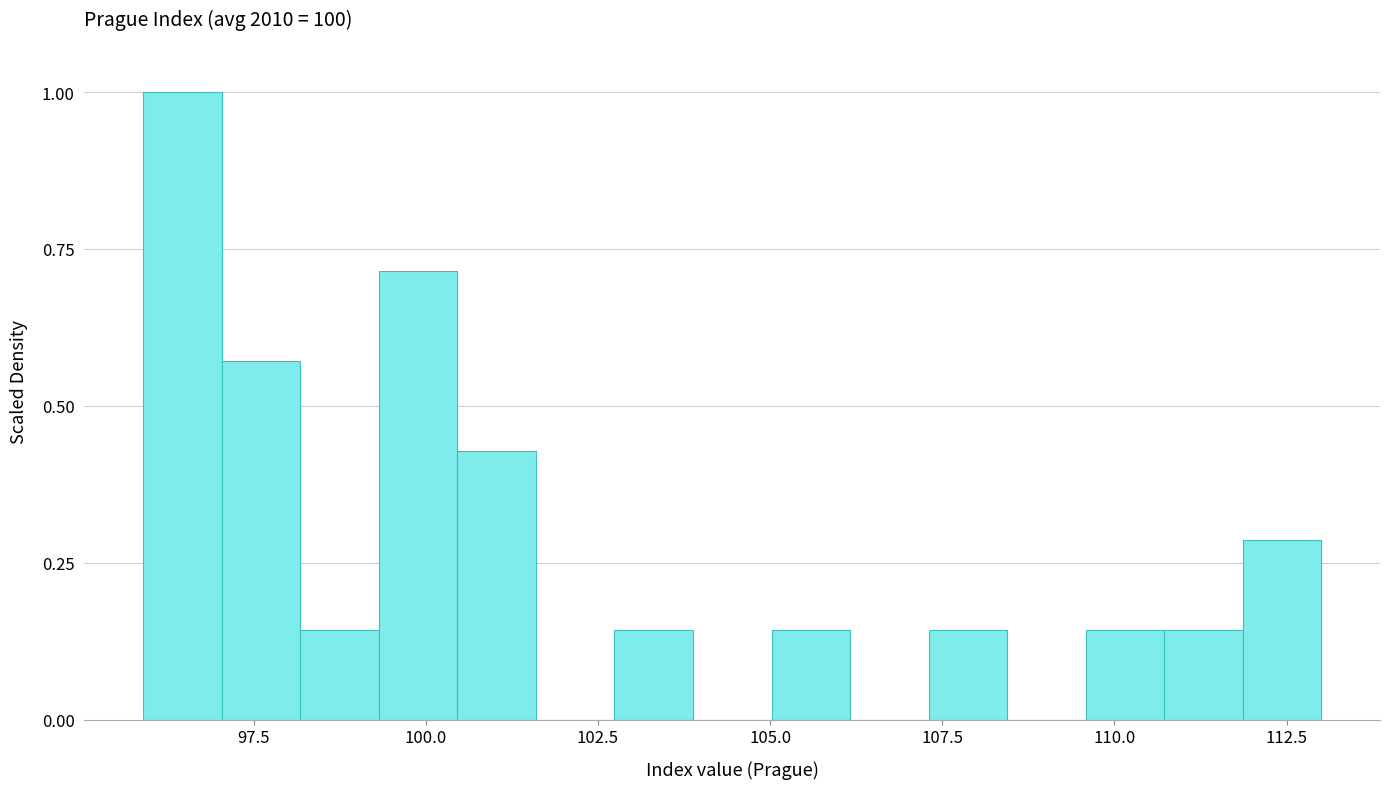

Read against the x-axis, roughly where is the centre of the tallest bar?

96.5